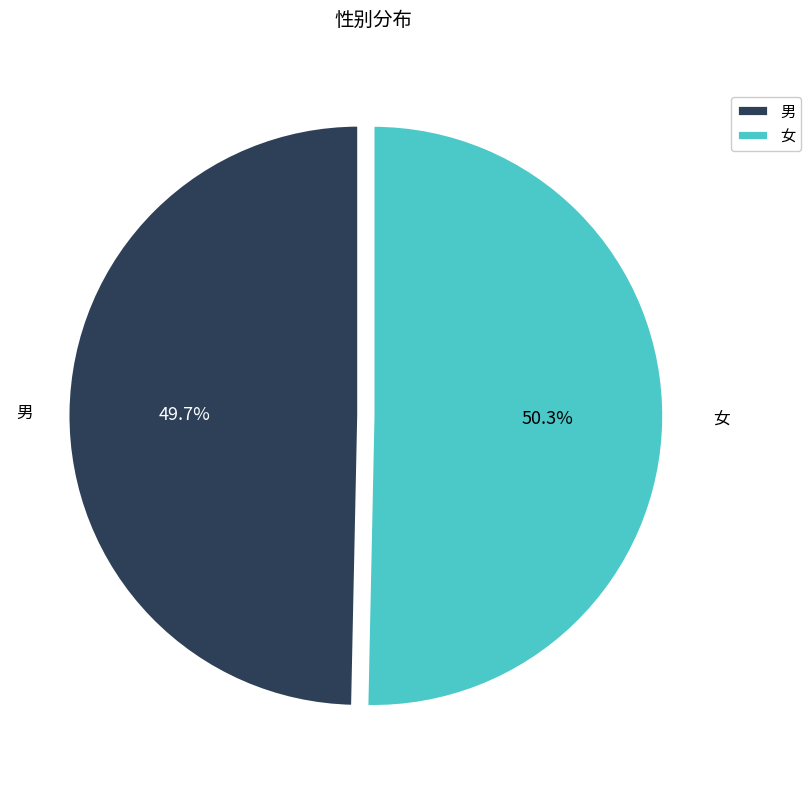

Which has a higher value, 男 or 女?

女